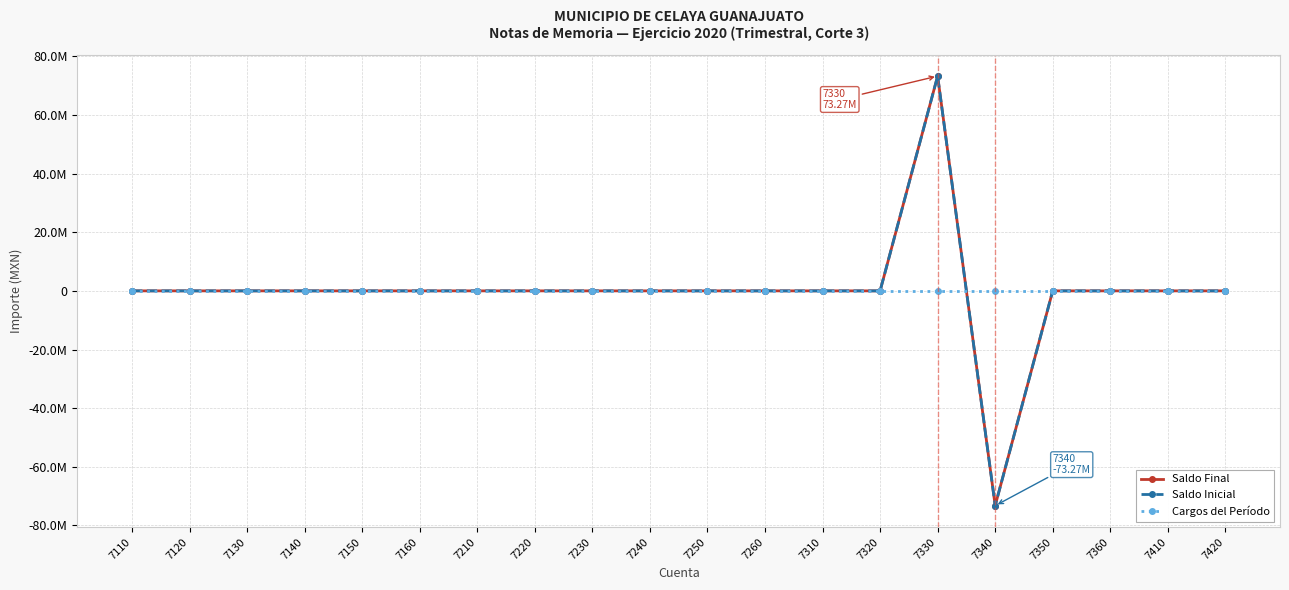

Reading left to right, what are all the values shown in this chart?

Saldo Final: 7110=0.0	7120=0.0	7130=0.0	7140=0.0	7150=0.0	7160=0.0	7210=0.0	7220=0.0	7230=0.0	7240=0.0	7250=0.0	7260=0.0	7310=0.0	7320=0.0	7330=73272342.1	7340=-73272342.1	7350=0.0	7360=0.0	7410=0.0	7420=0.0
Saldo Inicial: 7110=0.0	7120=0.0	7130=0.0	7140=0.0	7150=0.0	7160=0.0	7210=0.0	7220=0.0	7230=0.0	7240=0.0	7250=0.0	7260=0.0	7310=0.0	7320=0.0	7330=73272342.1	7340=-73272342.1	7350=0.0	7360=0.0	7410=0.0	7420=0.0
Cargos del Período: 7110=0.0	7120=0.0	7130=0.0	7140=0.0	7150=0.0	7160=0.0	7210=0.0	7220=0.0	7230=0.0	7240=0.0	7250=0.0	7260=0.0	7310=0.0	7320=0.0	7330=0.0	7340=0.0	7350=0.0	7360=0.0	7410=0.0	7420=0.0